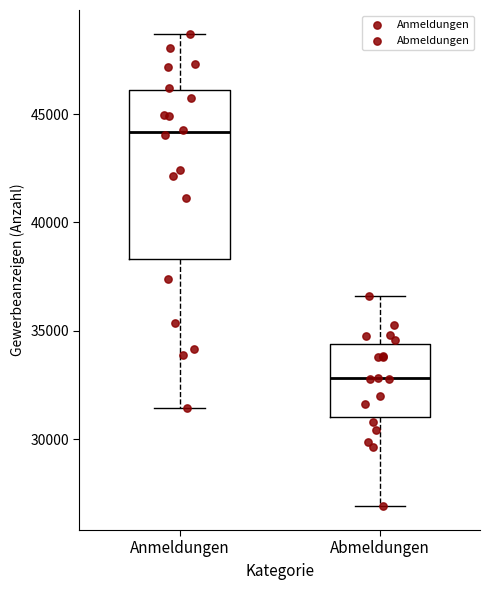

Comparing the boxes themselves (not the whiskers), which one is the tallest?

Anmeldungen